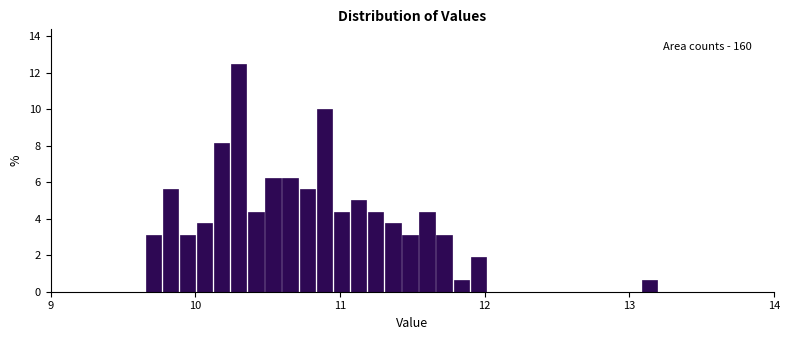

Around what value on the x-axis is the tallest bar? Give the approximate position of its centre, as read against the axis.

10.3